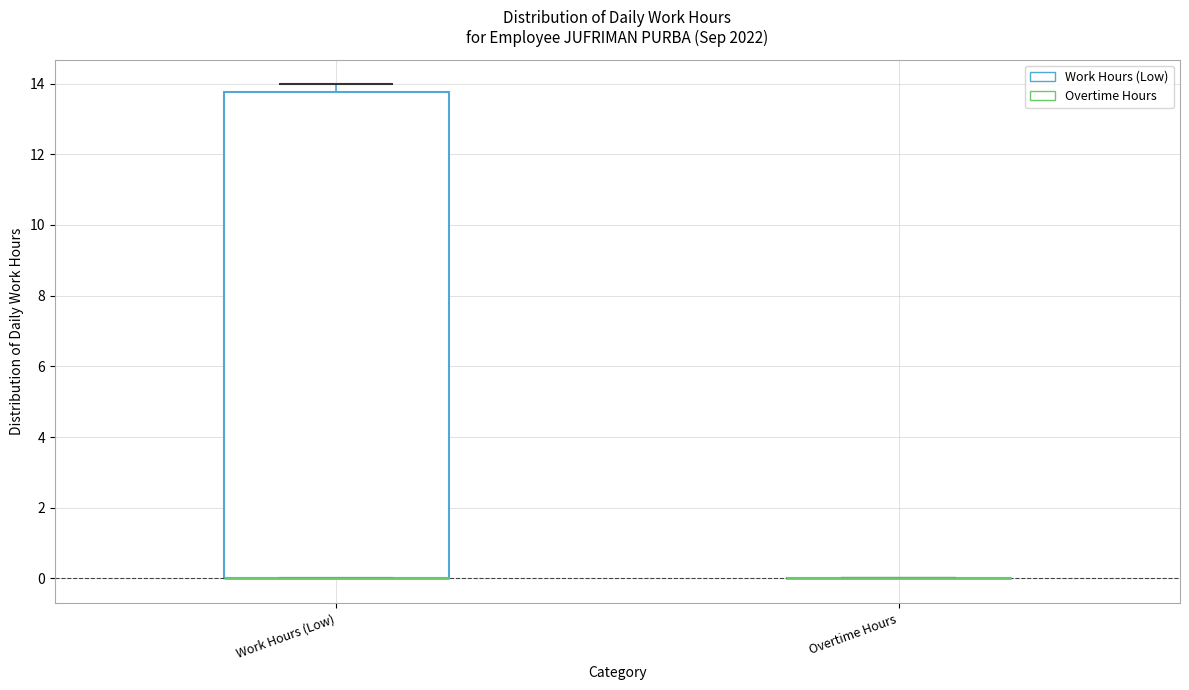

Which box is the tallest, from its lower edge to its upper edge?

Work Hours (Low)